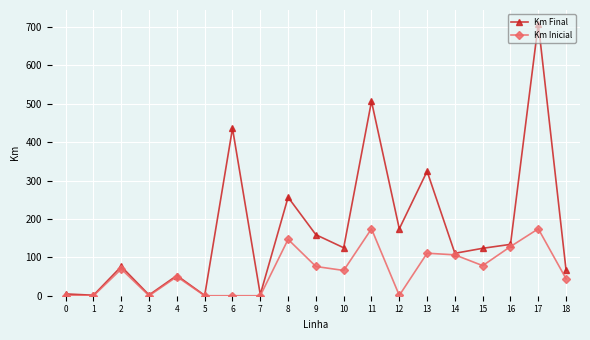

What is the difference between the highest and lowest values at 12?

173.6